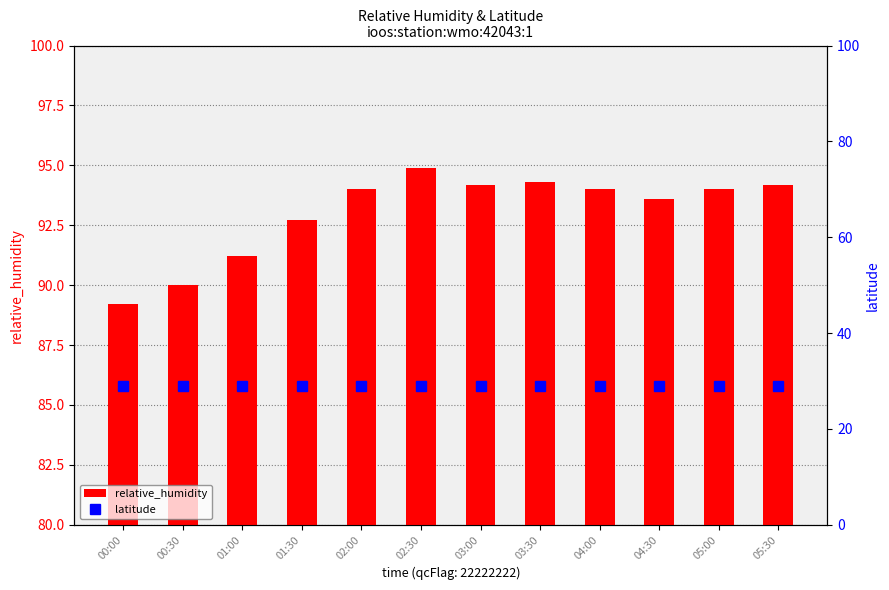

What is the difference between the relative_humidity values at 03:00 and 04:30?

0.6